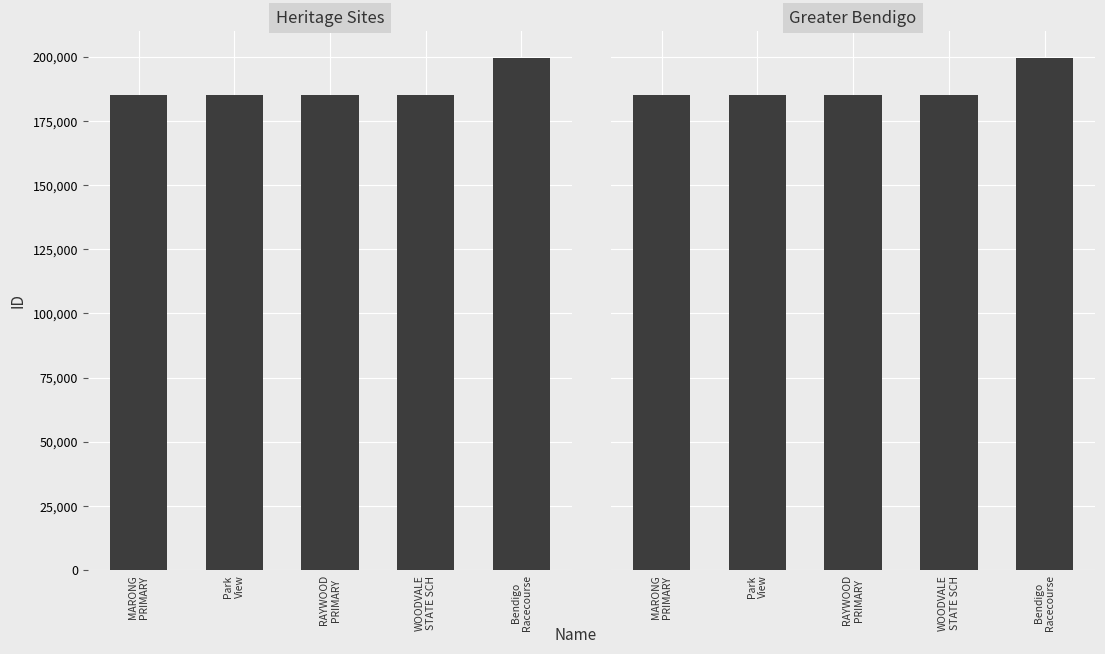

Between WOODVALE
STATE SCH and MARONG
PRIMARY, which is larger?

WOODVALE
STATE SCH